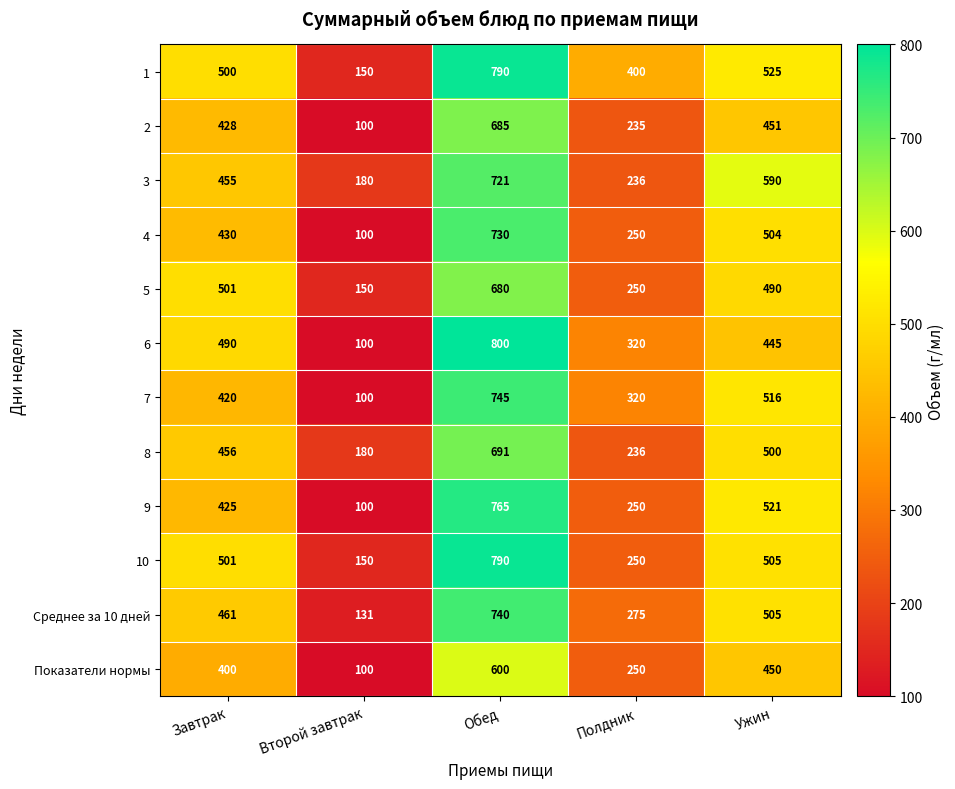

What is the difference between the maximum and second lowest values in the 7 series?

425